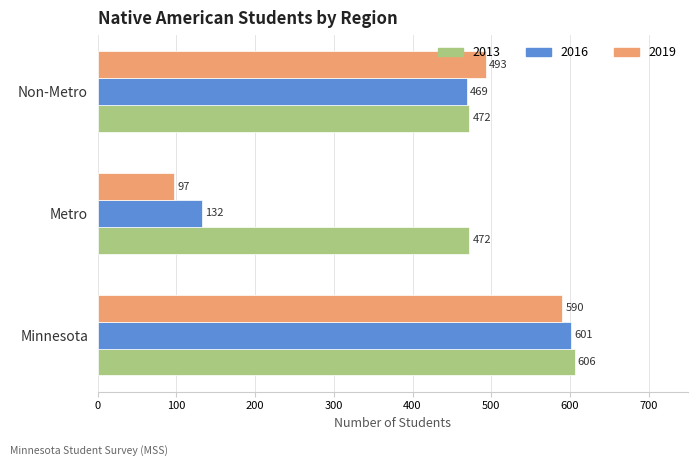

What is the spread (max minus min) of values at Non-Metro?

24